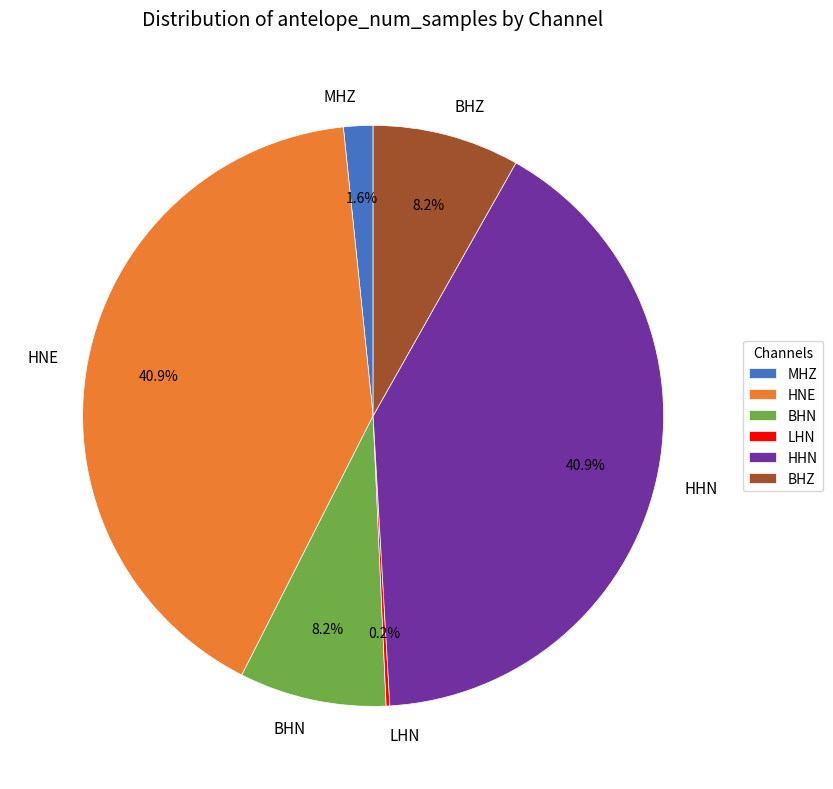

Between HNE and MHZ, which is larger?

HNE